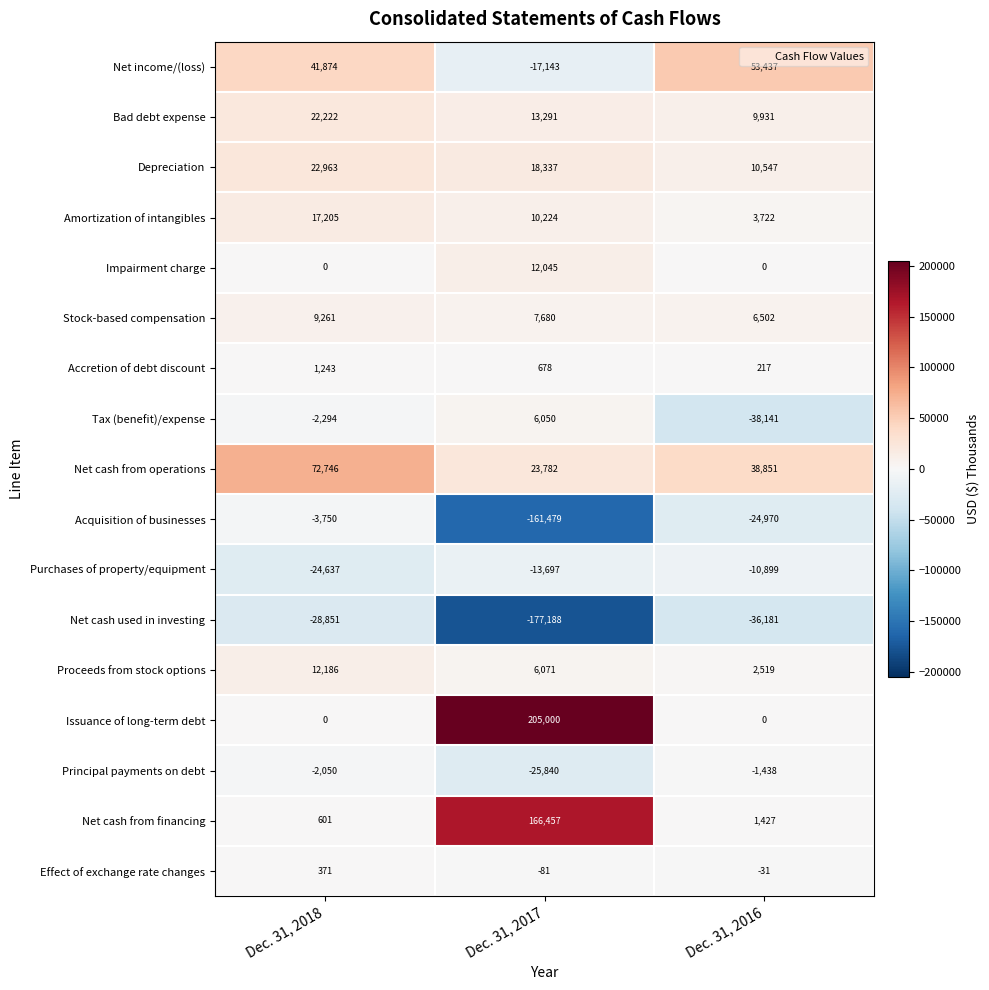

List the series in order of their peak value, highest first.

Issuance of long-term debt, Net cash from financing, Net cash from operations, Net income/(loss), Depreciation, Bad debt expense, Amortization of intangibles, Proceeds from stock options, Impairment charge, Stock-based compensation, Tax (benefit)/expense, Accretion of debt discount, Effect of exchange rate changes, Principal payments on debt, Acquisition of businesses, Purchases of property/equipment, Net cash used in investing